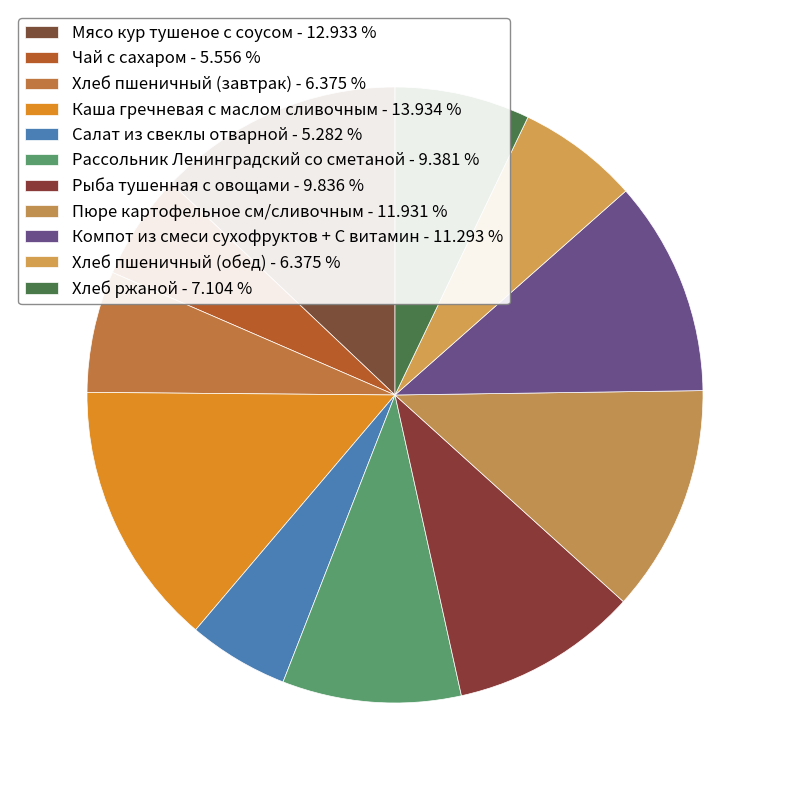

What is the largest slice in the pie chart?

Каша гречневая с маслом сливочным